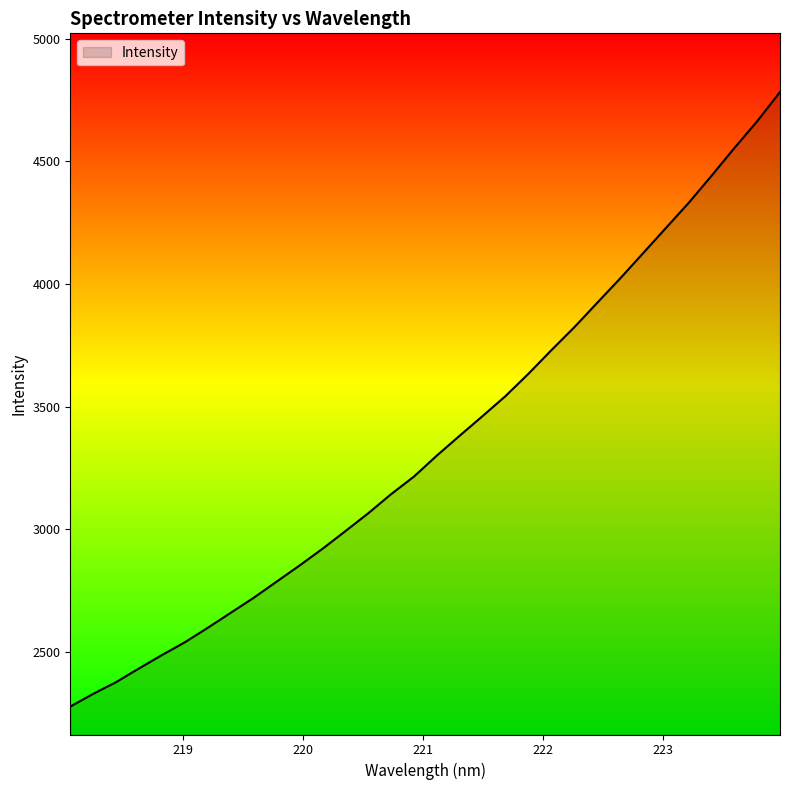

How many lines are shown in the chart?

1